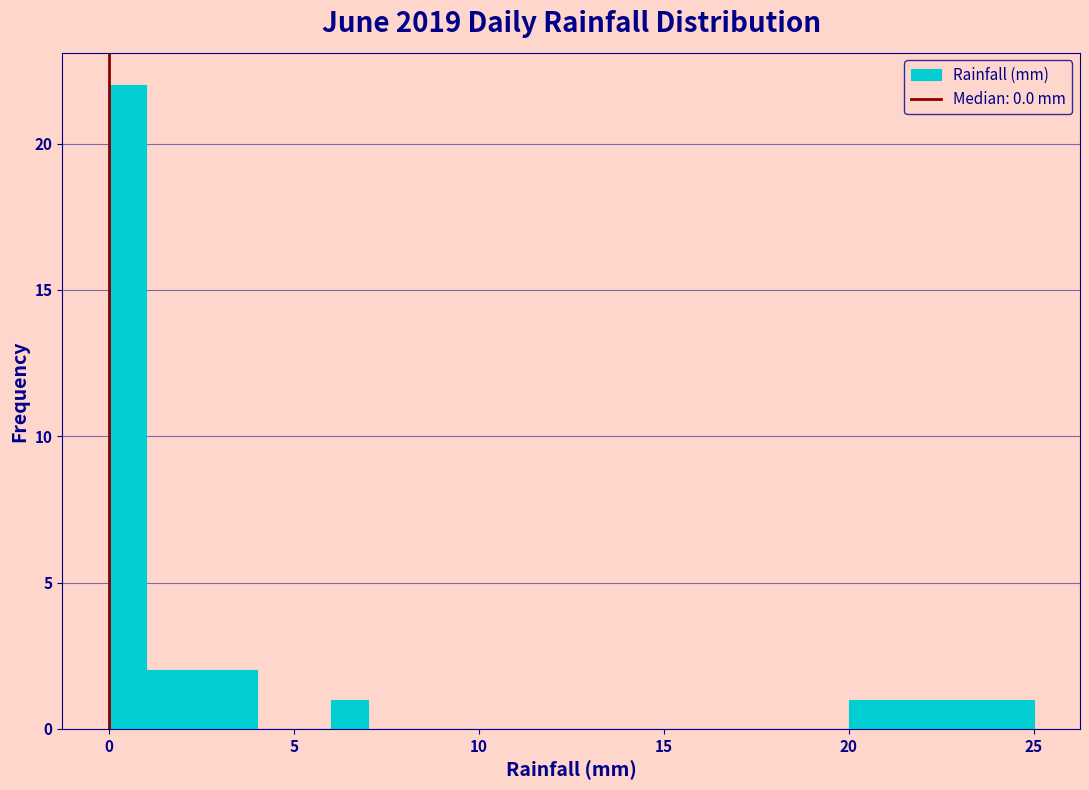

Read against the x-axis, roughly where is the centre of the tallest bar?

0.5